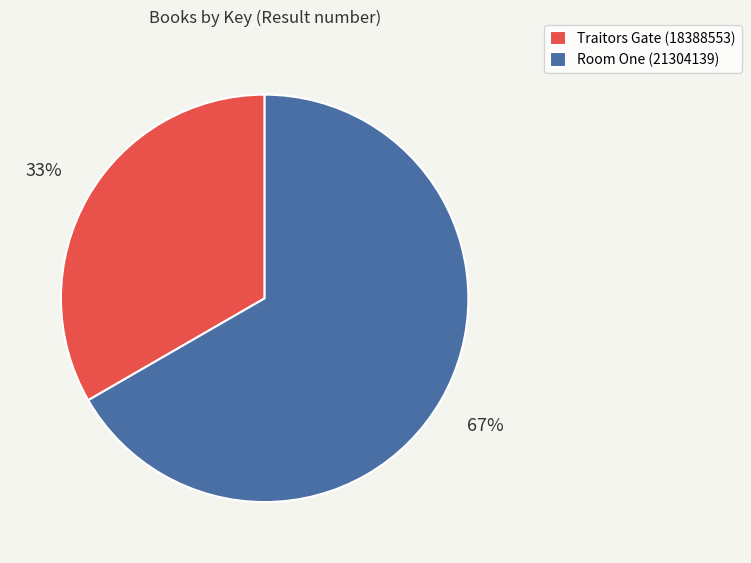

Which category has the biggest portion of the pie?

Room One (21304139)